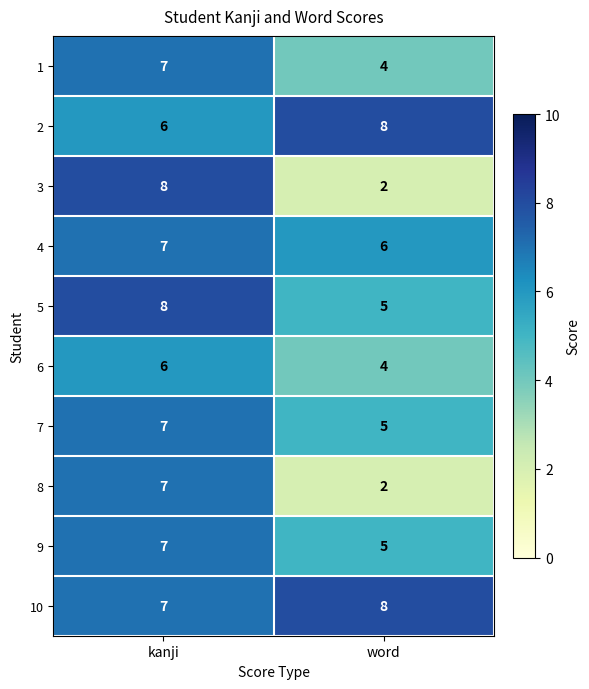

What is the spread (max minus min) of values at word?

6